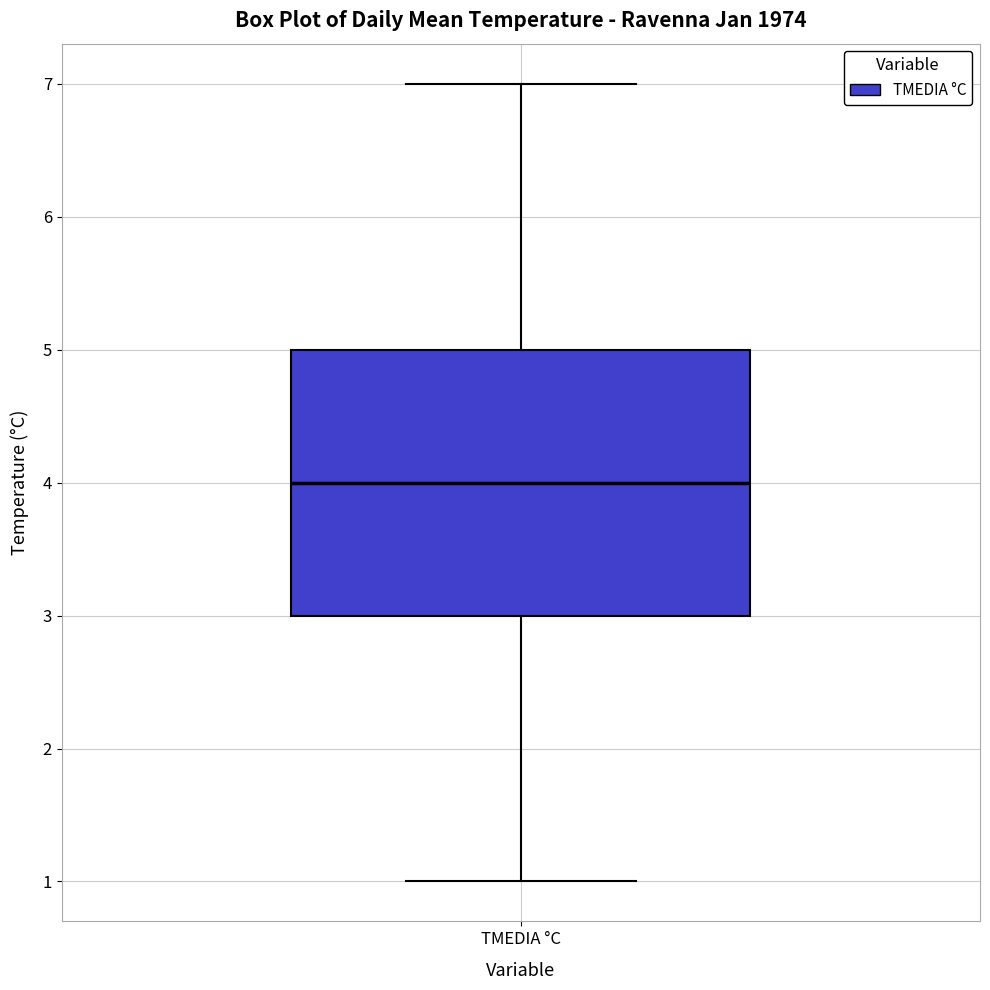

Where is the lower edge of the box for TMEDIA °C on the y-axis? The values are not printed on the chart, so give them approximately, as read against the axis.

3